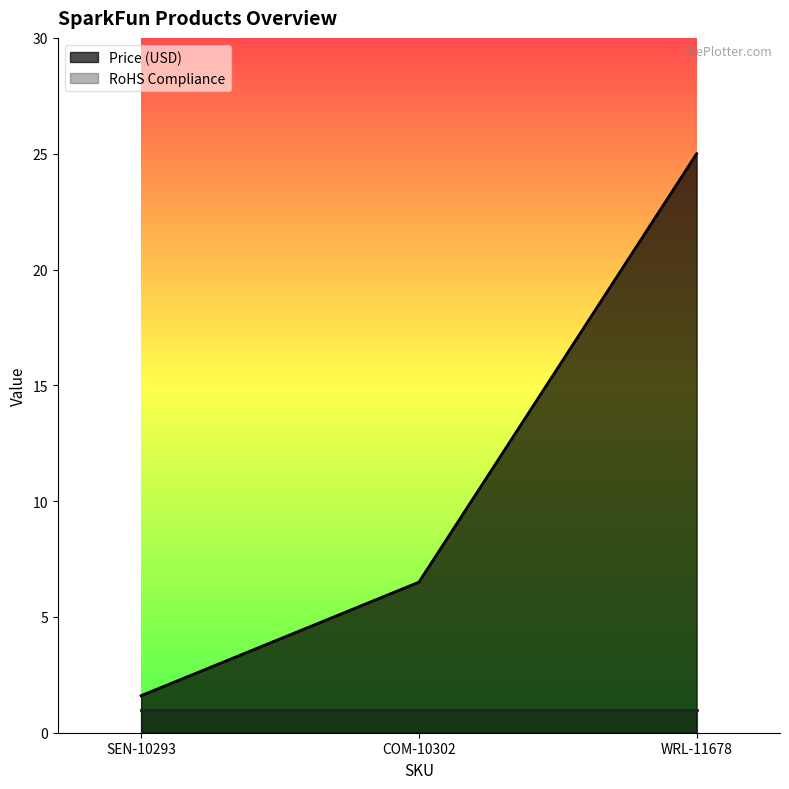

What position from the right is SEN-10293?

3